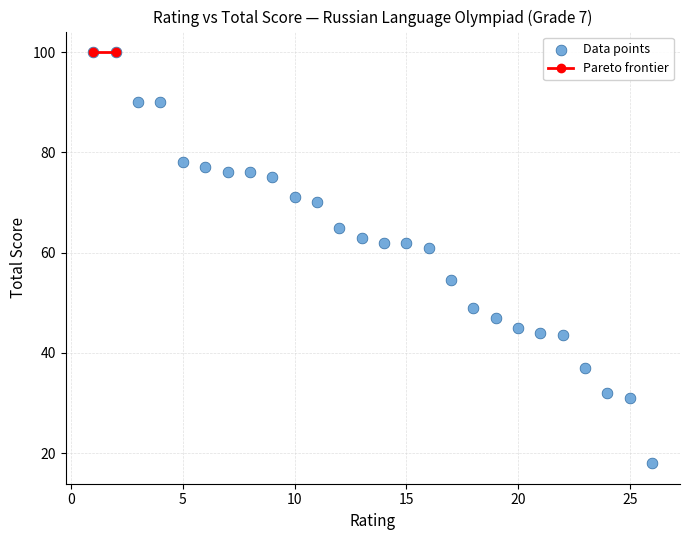

What is the range of Y values (max minus min)?

82.0